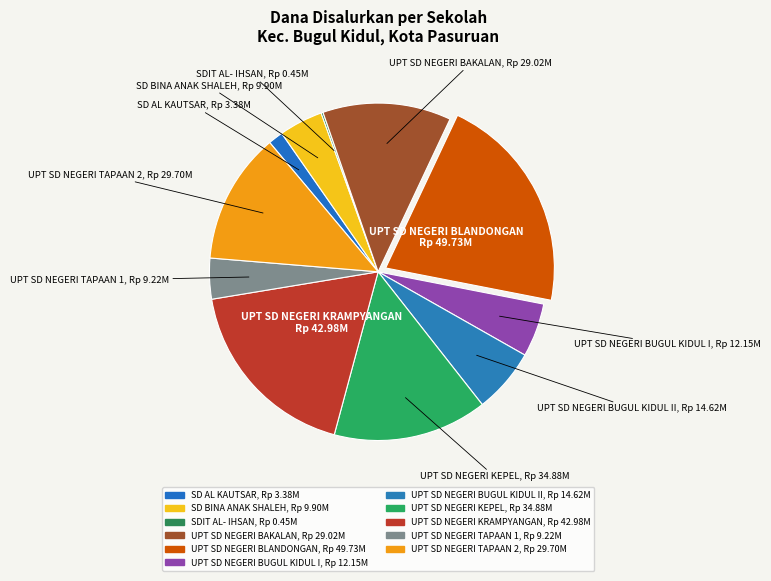

To the nearest percent, what is the difference between the largest and smallest slice percentages?

21%